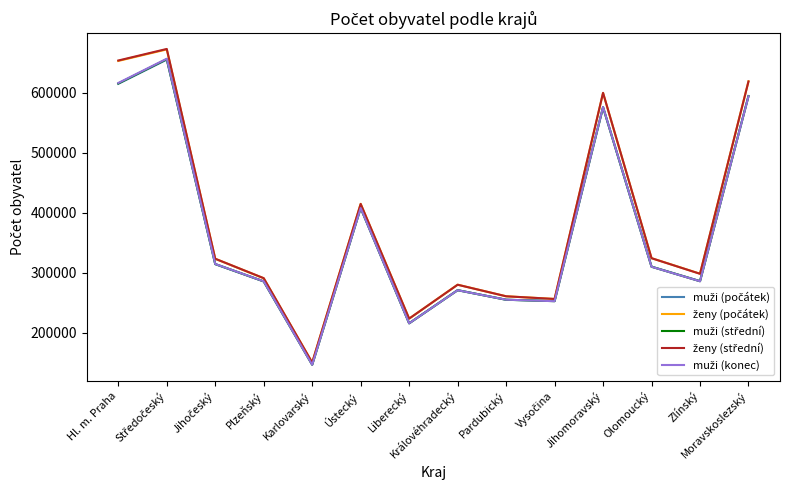

What is the difference between the highest and lowest values at Hl. m. Praha?

38807